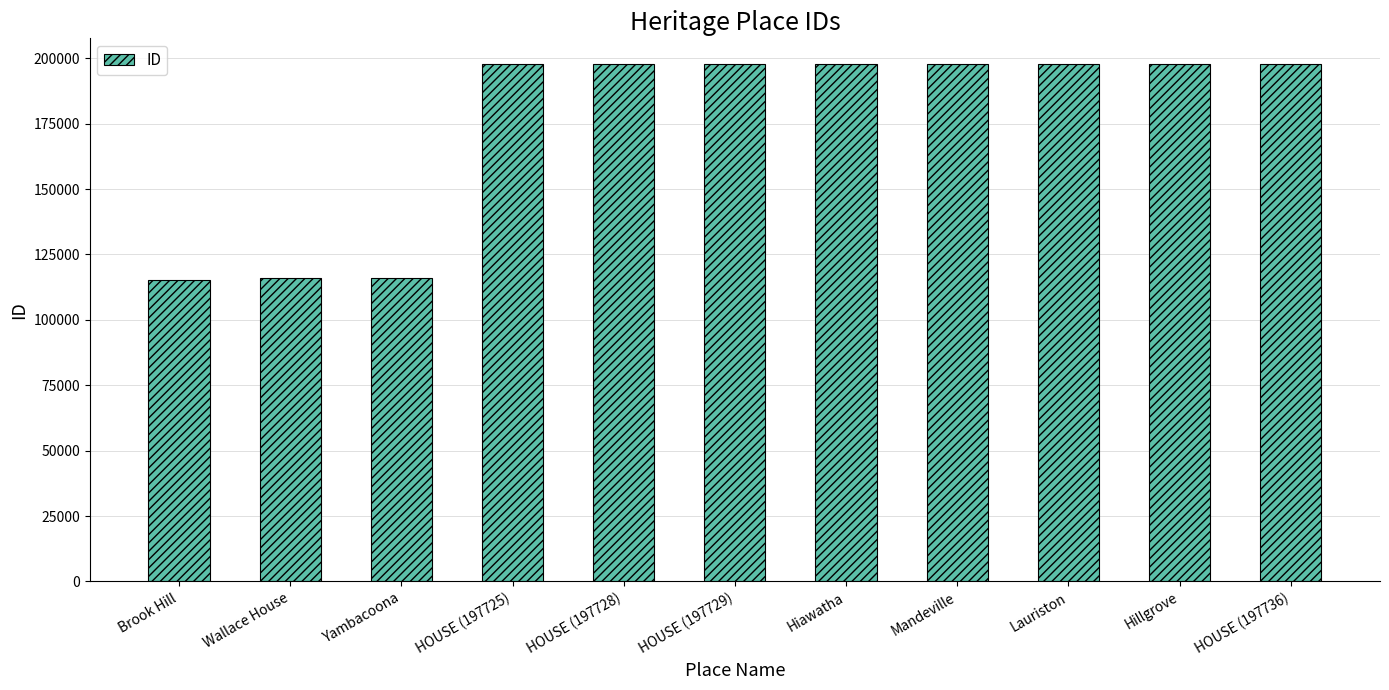

What is the label of the 6th bar from the left?

HOUSE (197729)